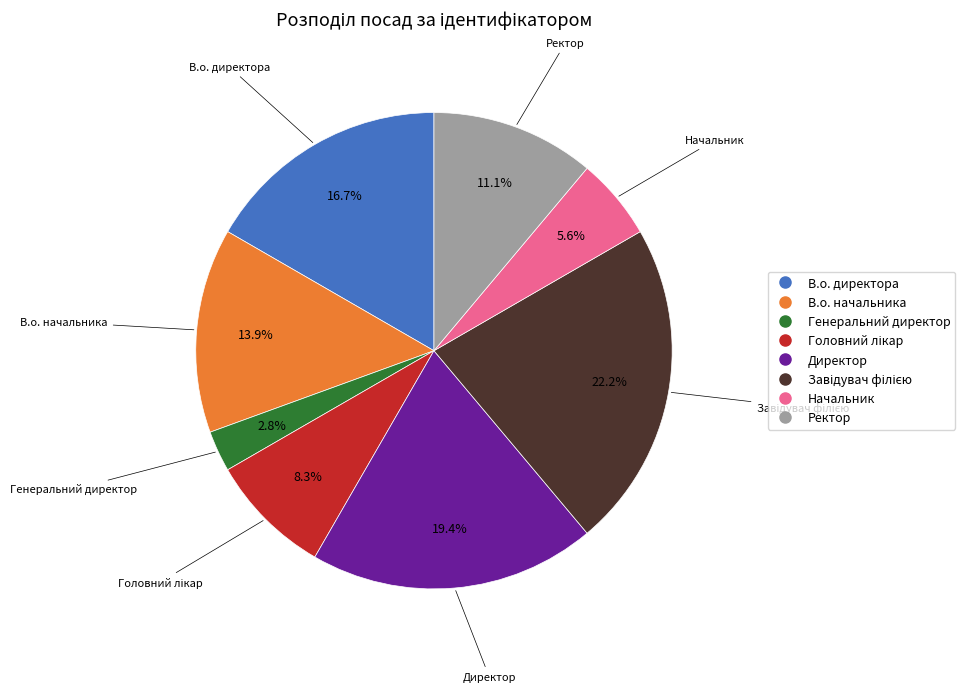

Is there any slice that represents more than half of the pie?

No